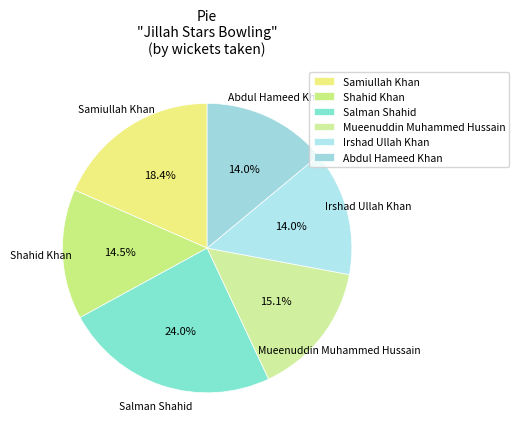

How many segments does this pie chart have?

6